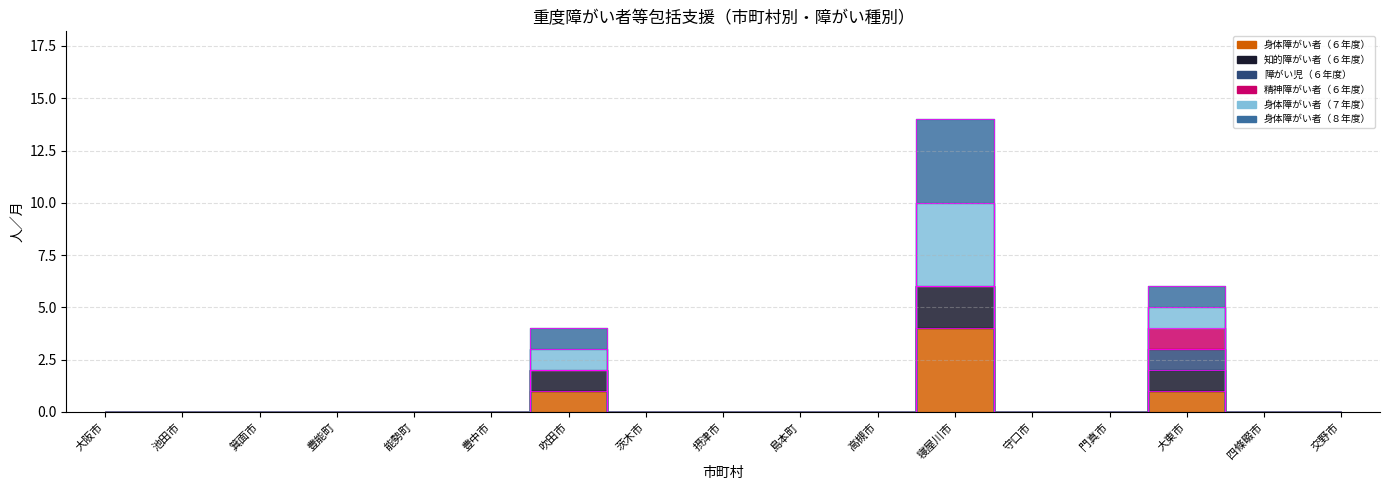

Is the value of 知的障がい者（６年度） at 箕面市 greater than the value of 身体障がい者（７年度） at 摂津市?

No